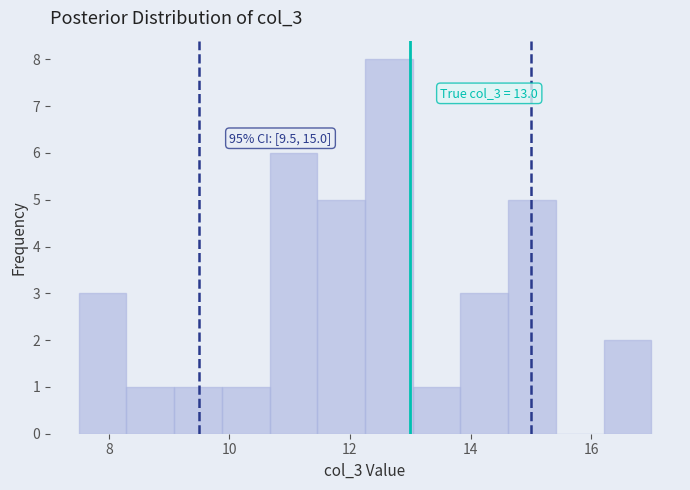

Read against the x-axis, roughly where is the centre of the tallest bar?

12.6